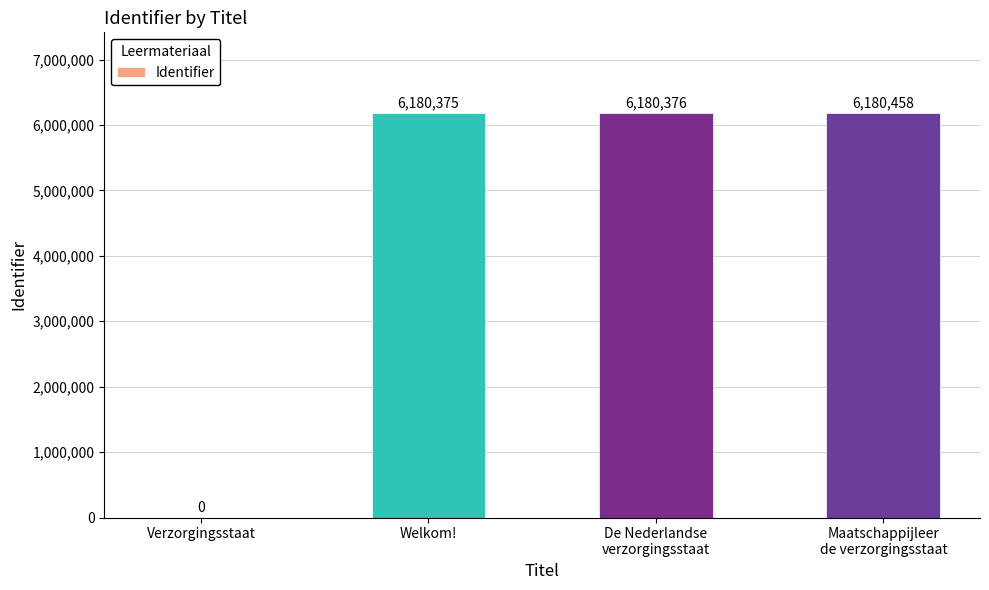

Between Maatschappijleer
de verzorgingsstaat and Welkom!, which is larger?

Maatschappijleer
de verzorgingsstaat